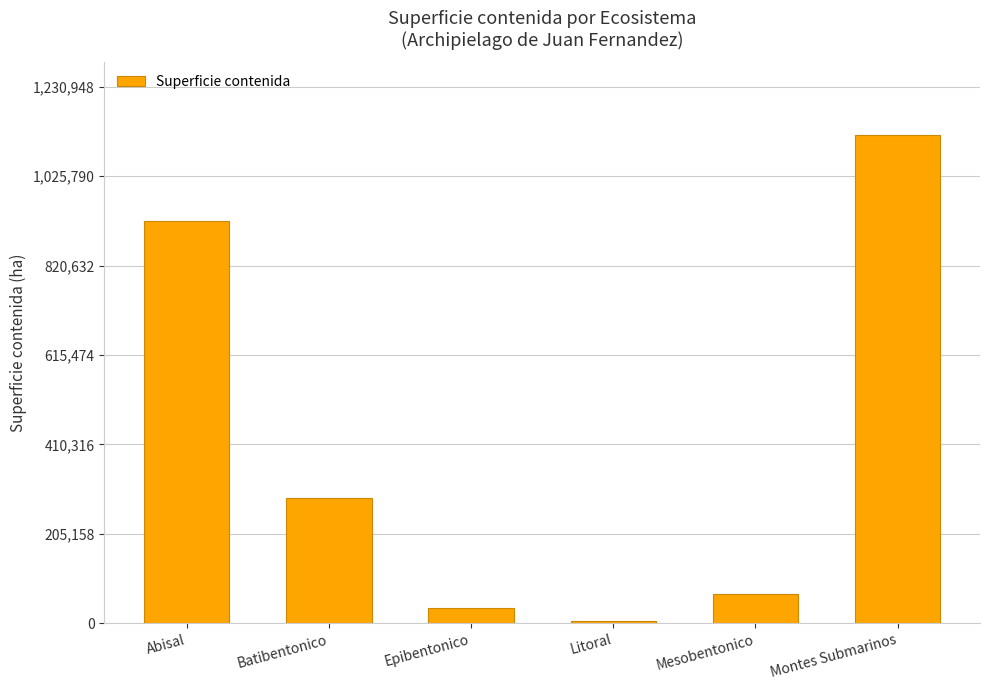

How many series are shown in this chart?

1